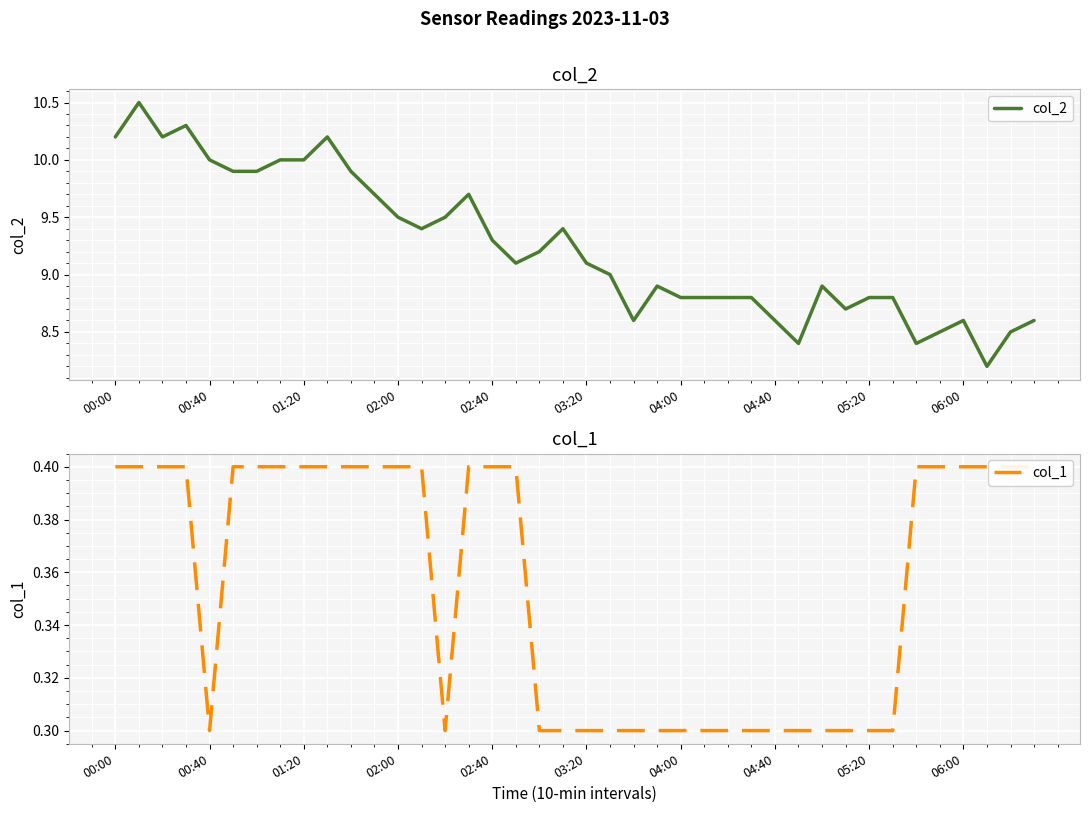

Reading left to right, transcribe all the data shown in this chart.

col_2: 10.2	10.5	10.2	10.3	10.0	9.9	9.9	10.0	10.0	10.2	9.9	9.7	9.5	9.4	9.5	9.7	9.3	9.1	9.2	9.4	9.1	9.0	8.6	8.9	8.8	8.8	8.8	8.8	8.6	8.4	8.9	8.7	8.8	8.8	8.4	8.5	8.6	8.2	8.5	8.6
col_1: 0.4	0.4	0.4	0.4	0.3	0.4	0.4	0.4	0.4	0.4	0.4	0.4	0.4	0.4	0.3	0.4	0.4	0.4	0.3	0.3	0.3	0.3	0.3	0.3	0.3	0.3	0.3	0.3	0.3	0.3	0.3	0.3	0.3	0.3	0.4	0.4	0.4	0.4	0.4	0.4